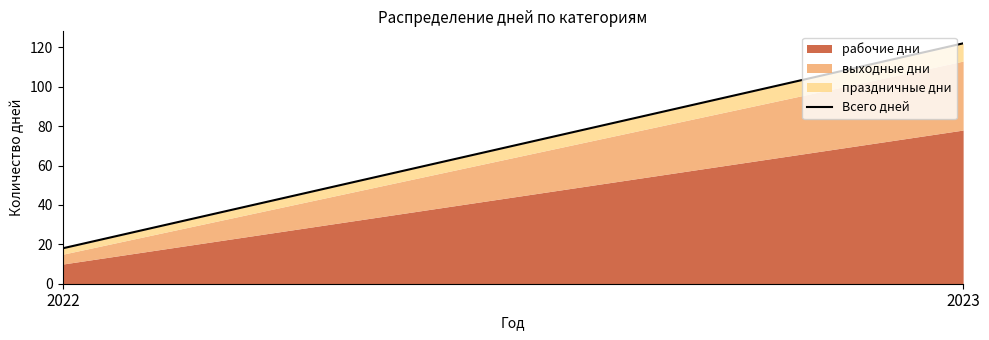

Reading left to right, what are all the values shown in this chart?

18	122